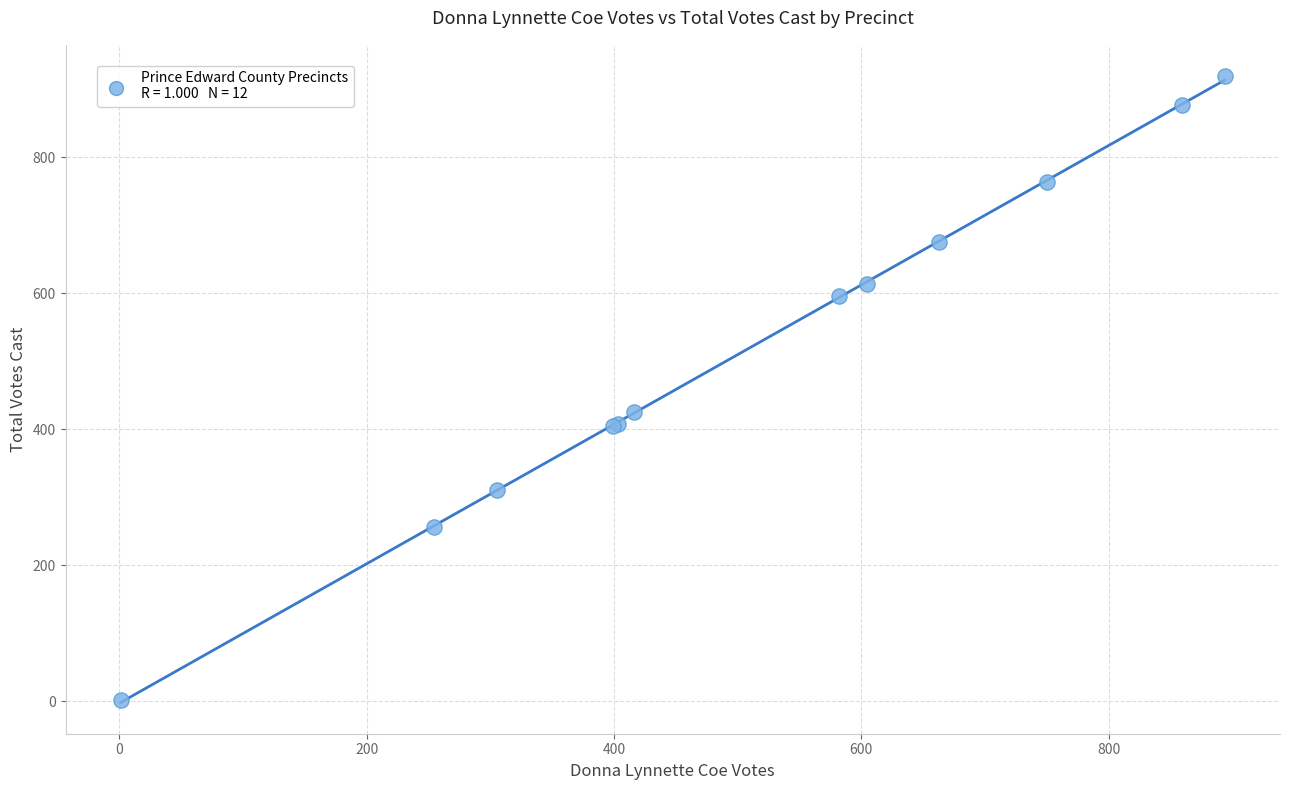

What Y value in the scatter plot is closest to 460?

425